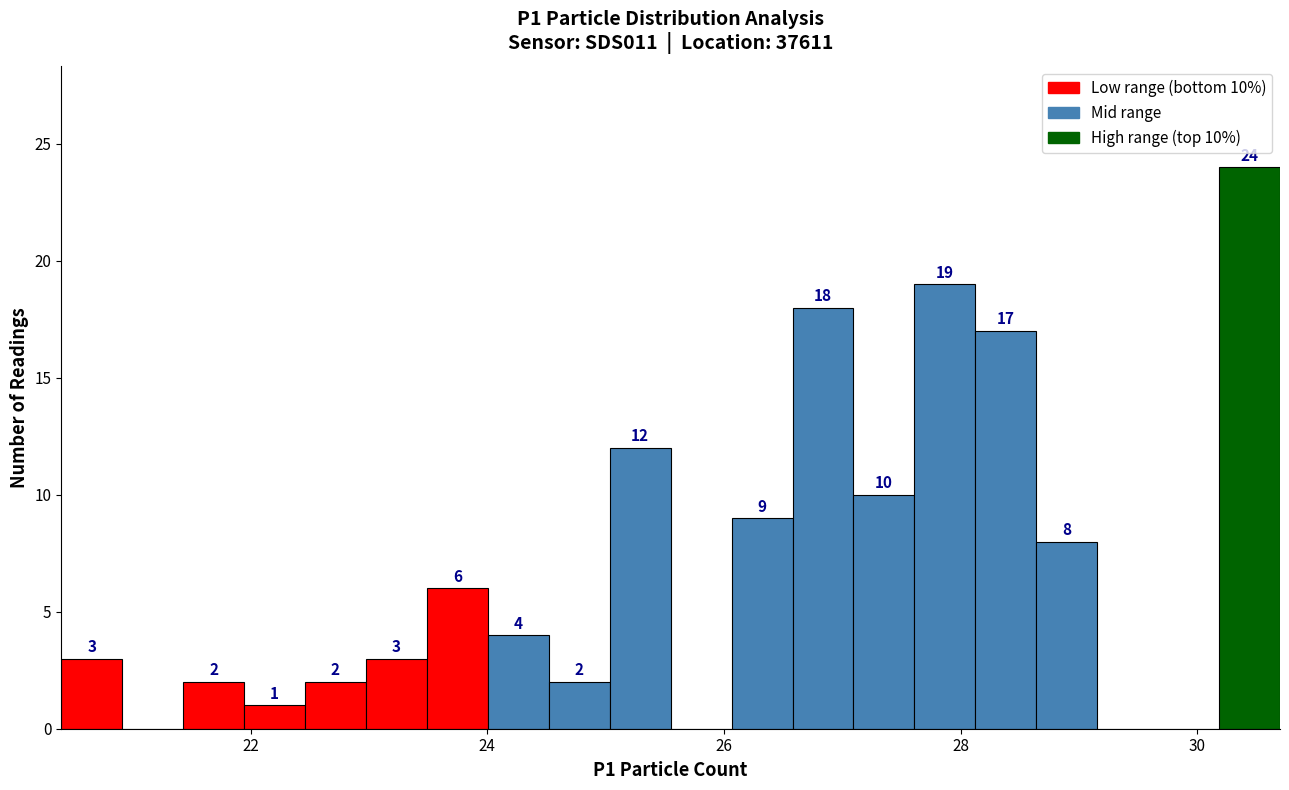

Read against the x-axis, roughly where is the centre of the tallest bar?

30.4